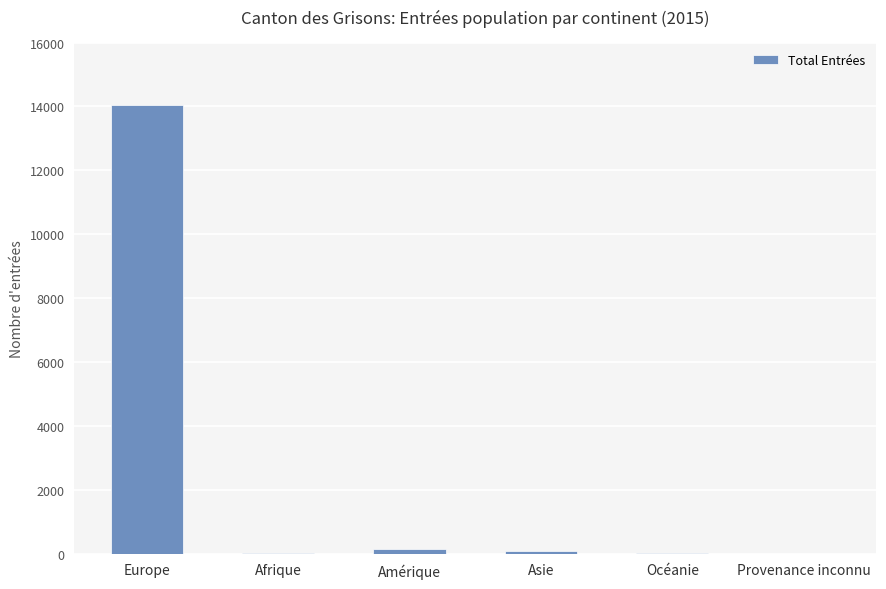

What is the sum of all values?

14306